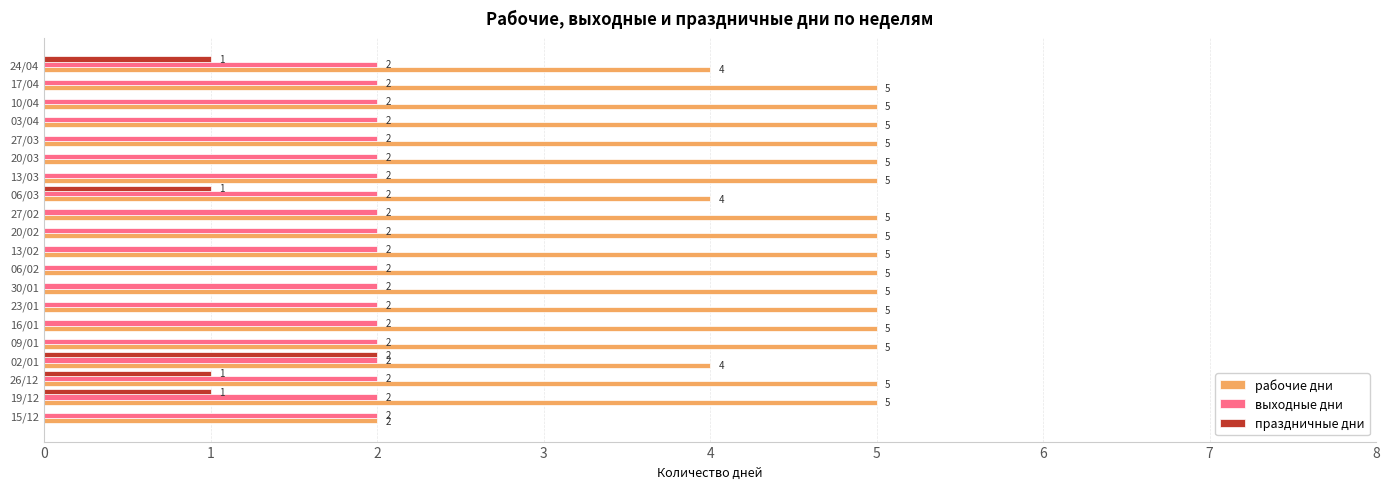

Which category has the highest value in the праздничные дни series?

02/01